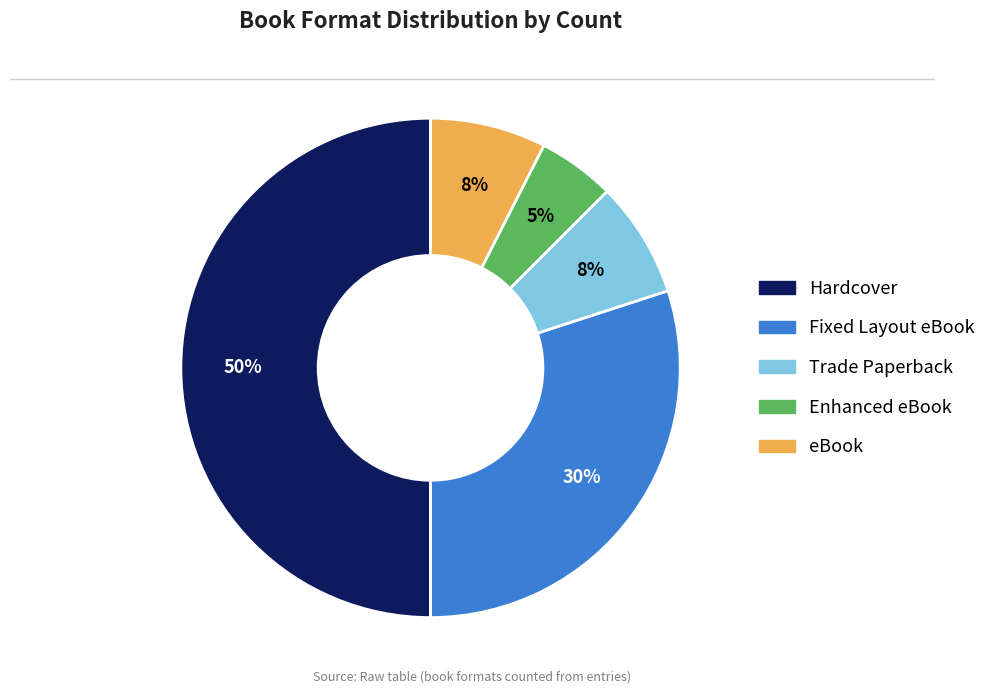

Which slice is the largest?

Hardcover